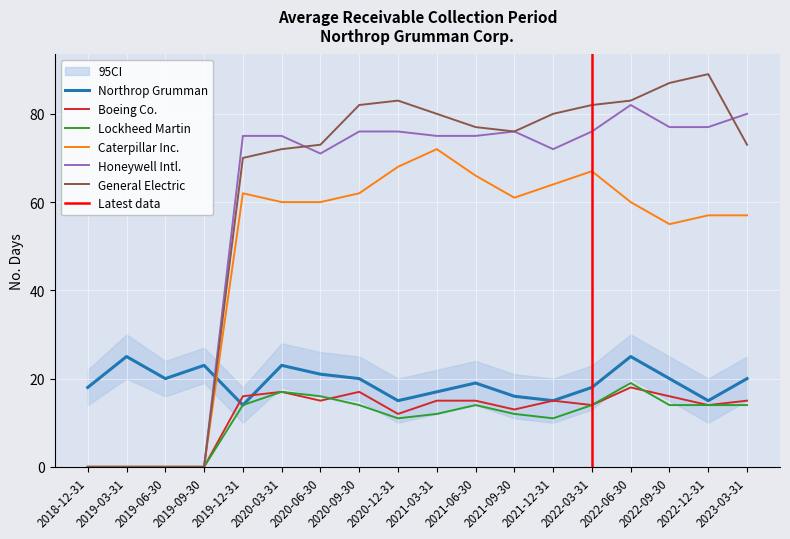

Count the number of categories in the chart.

18